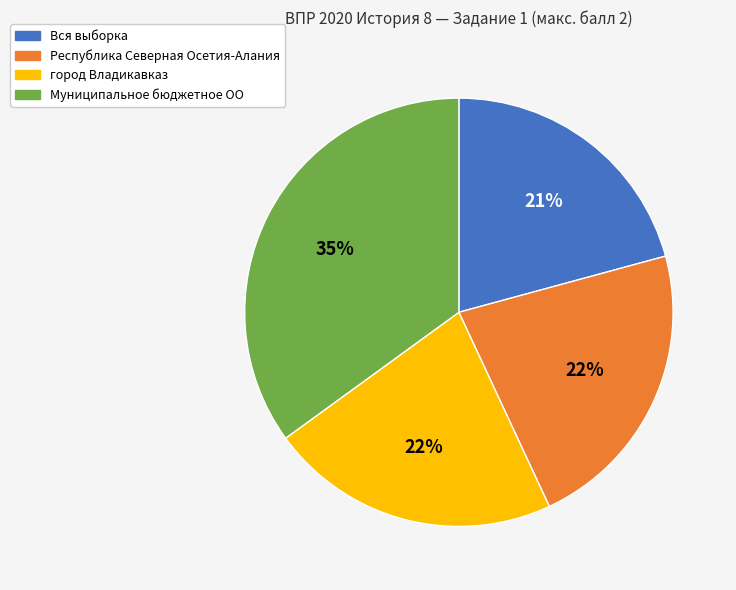

The Муниципальное бюджетное ОО slice represents 35% of the pie. True or false?

True